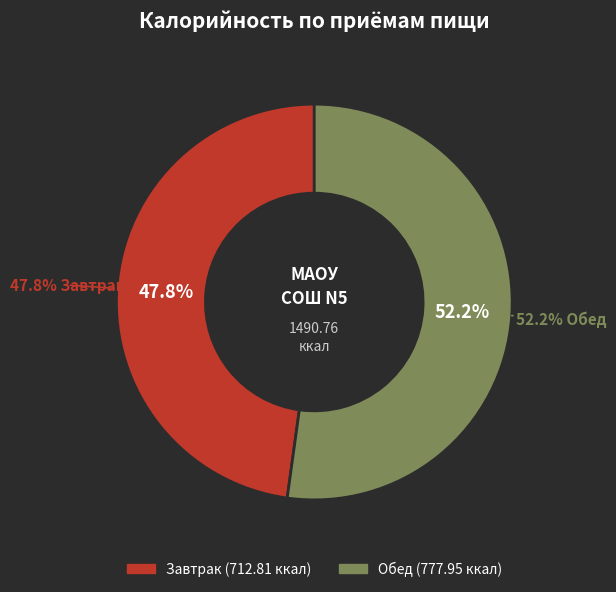

What is the ratio of the value at Обед to the value at Завтрак?

1.1